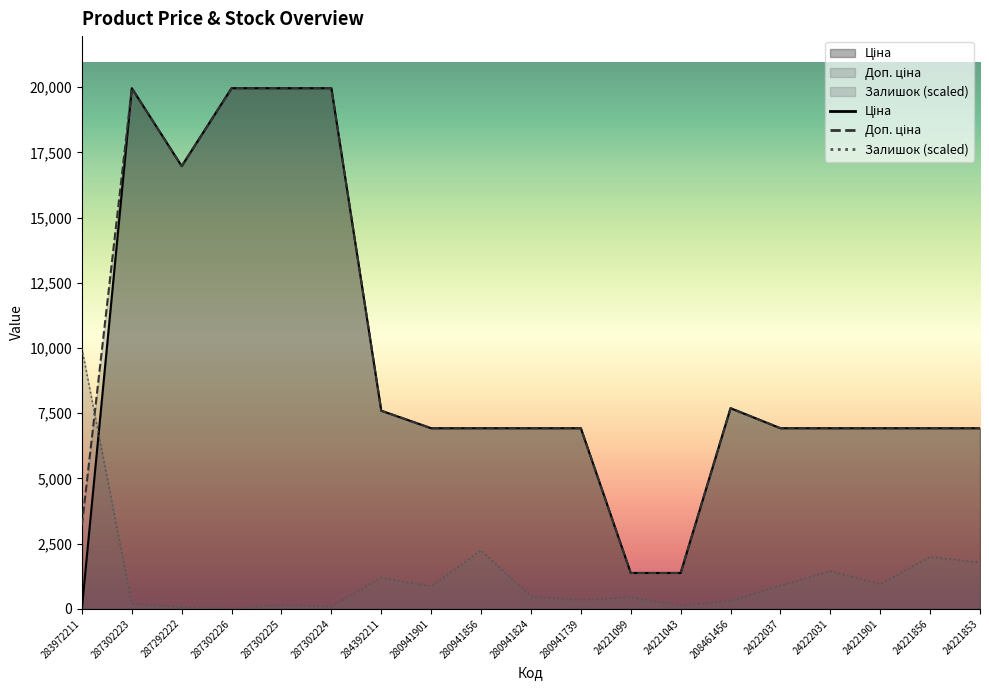

How many data points in Доп. ціна are above 6925?

16